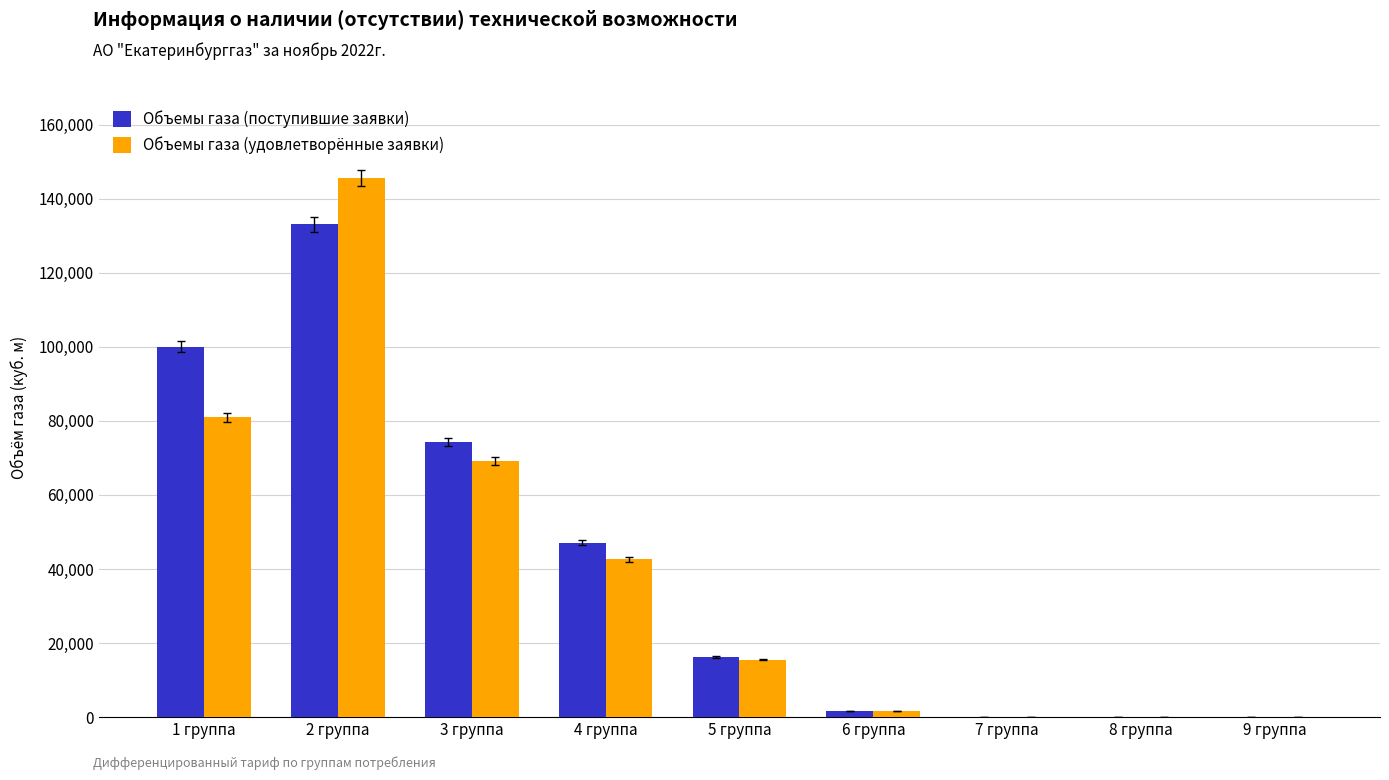

Which category has the highest value across all series?

2 группа